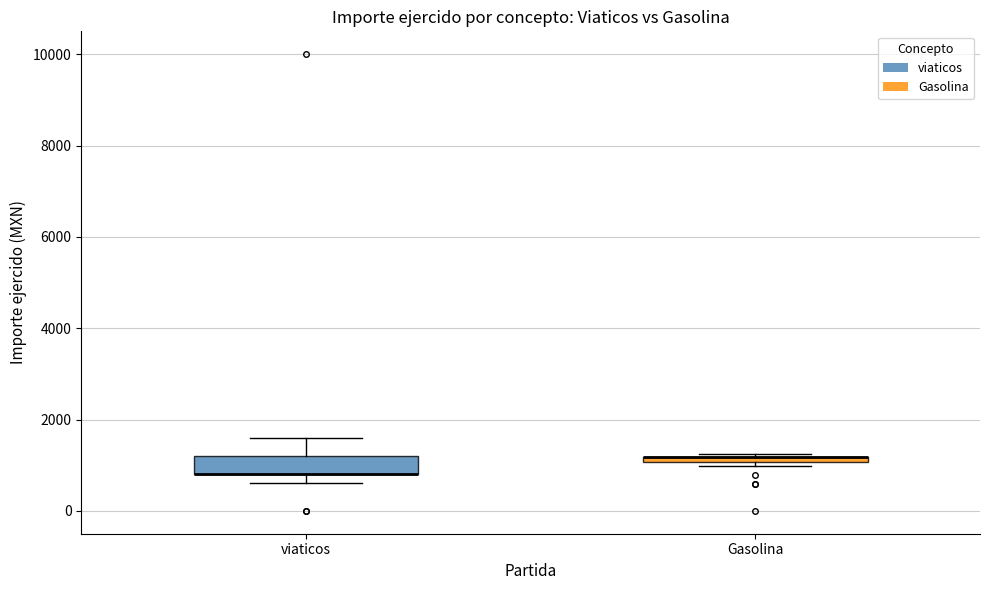

Where is the lower edge of the box for Gasolina on the y-axis? The values are not printed on the chart, so give them approximately, as read against the axis.

1000